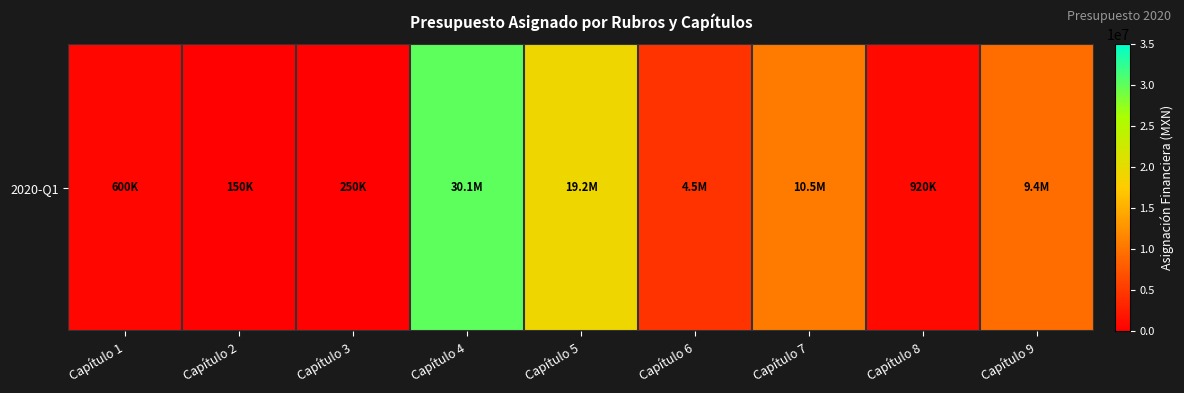

True or false: the data shows 12599828 at Capítulo 9.

False